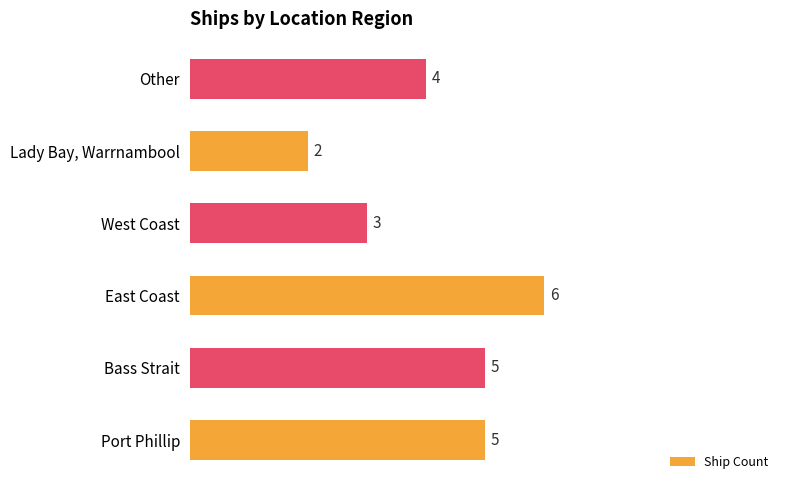

What value does the data have at Bass Strait?

5